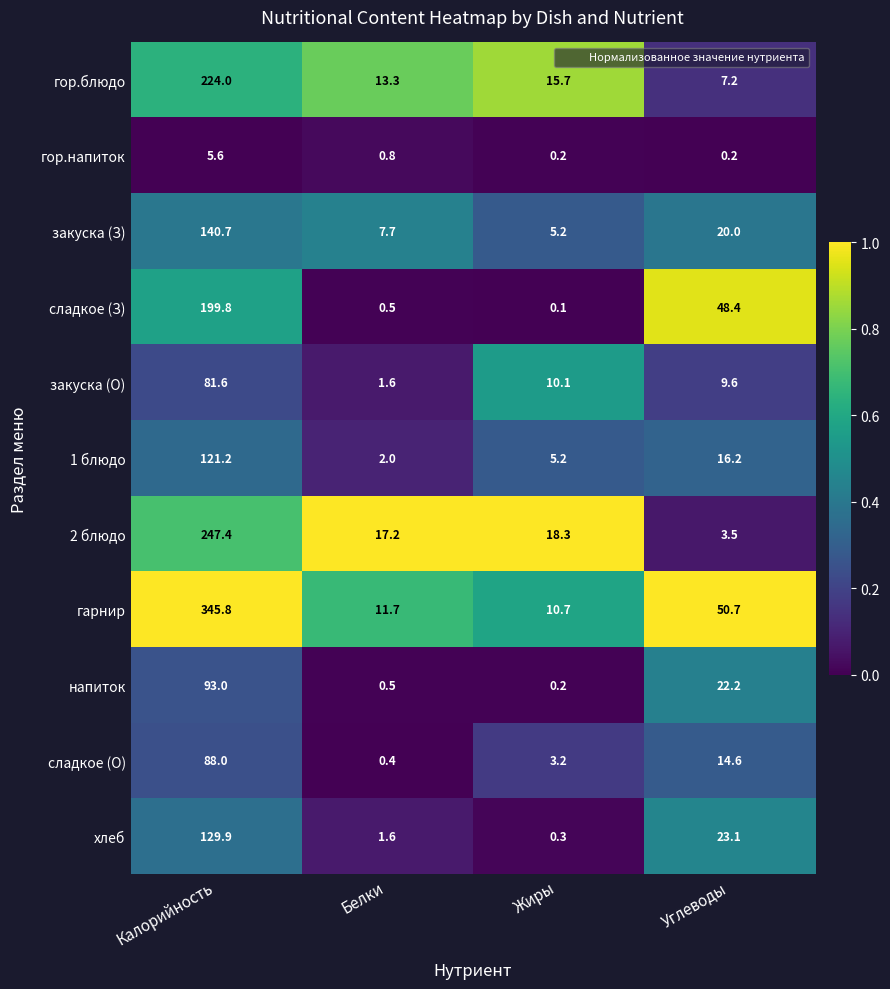

At which category does the chart reach its minimum across all series?

Жиры